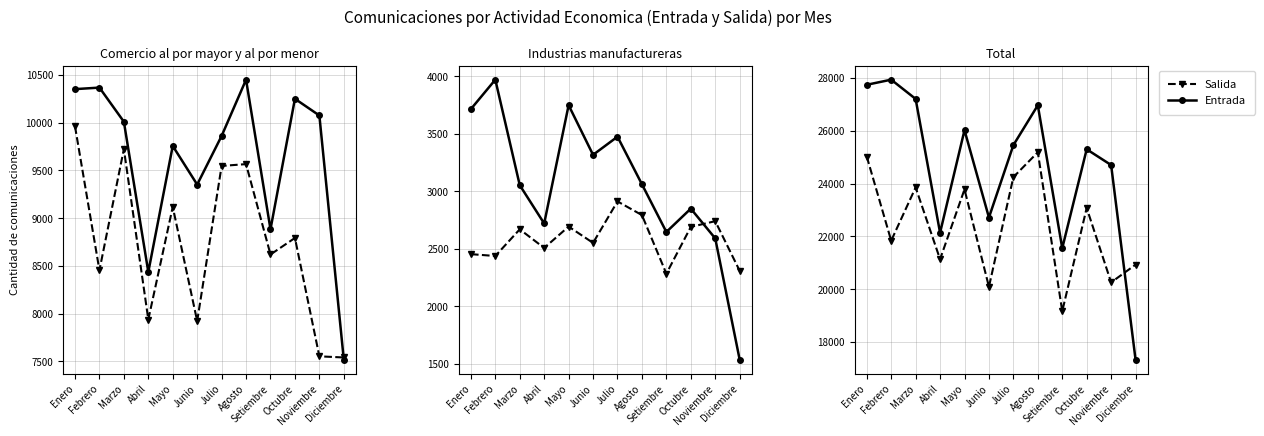

Rank the series at Diciembre from lowest to highest value.

Entrada, Salida